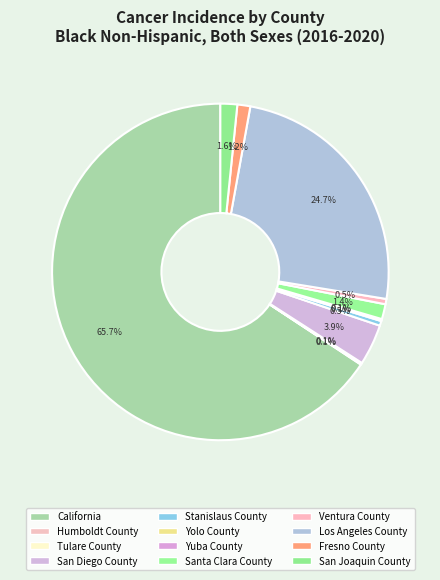

How many segments does this pie chart have?

12